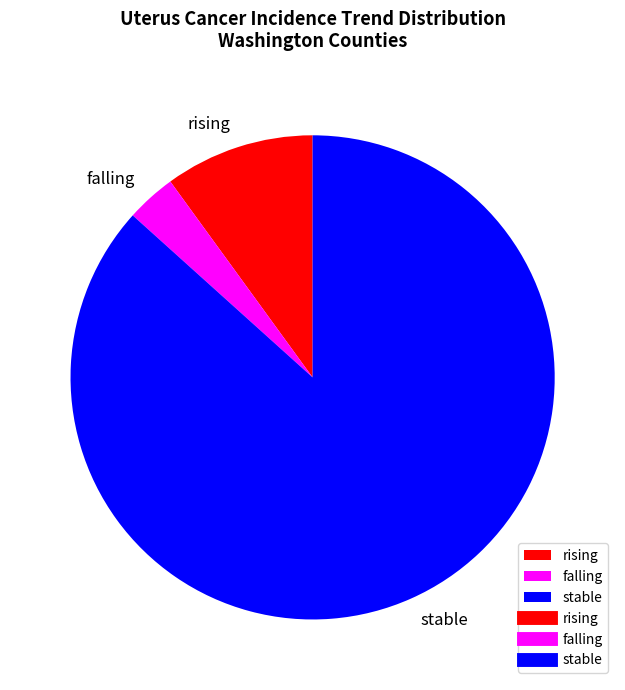

Is the sum of rising and falling greater than half?

No